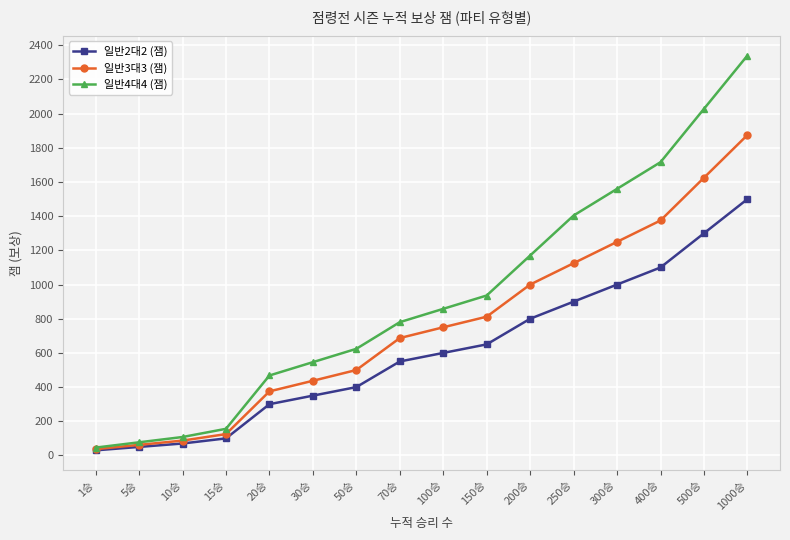

At how many categories does at least one series exceed 532?

11